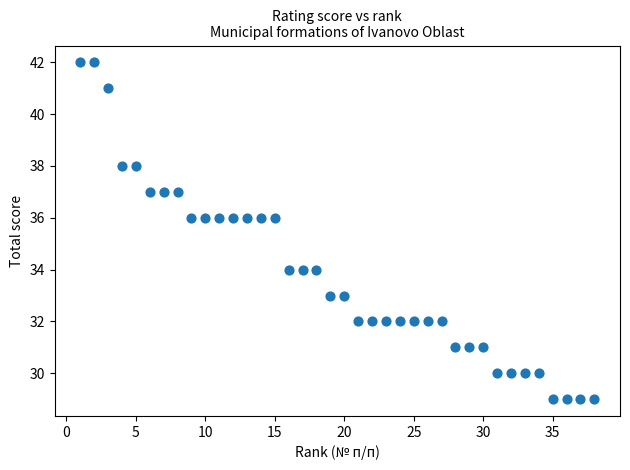

What is the range of Y values (max minus min)?

13